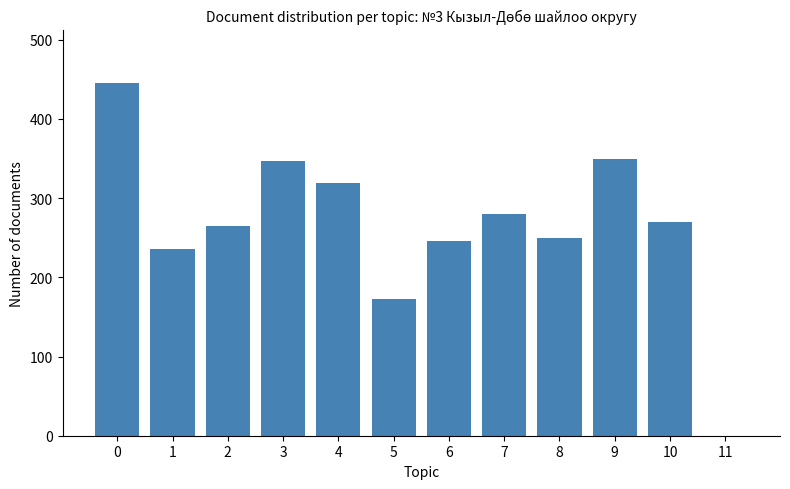

Reading left to right, list all the values displayed in this chart.

0=446	1=236	2=265	3=347	4=319	5=173	6=246	7=280	8=250	9=350	10=270	11=0